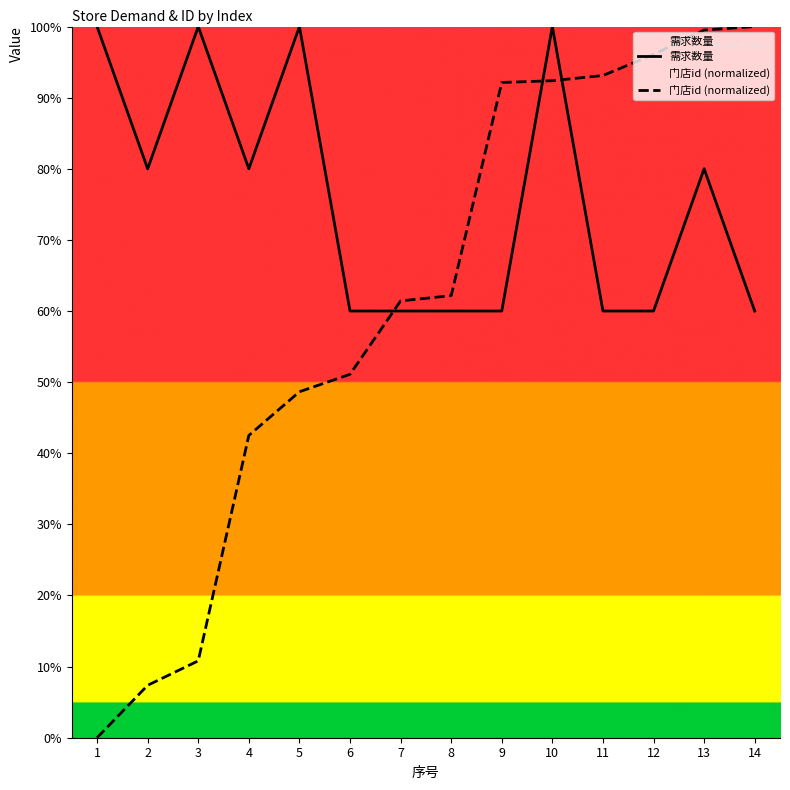

Reading left to right, transcribe all the data shown in this chart.

需求数量: 100.0	80.0	100.0	80.0	100.0	60.0	60.0	60.0	60.0	100.0	60.0	60.0	80.0	60.0
门店id (normalized): 0.0	7.4	10.8	42.5	48.6	51.1	61.4	62.2	92.1	92.4	93.1	96.1	99.5	100.0